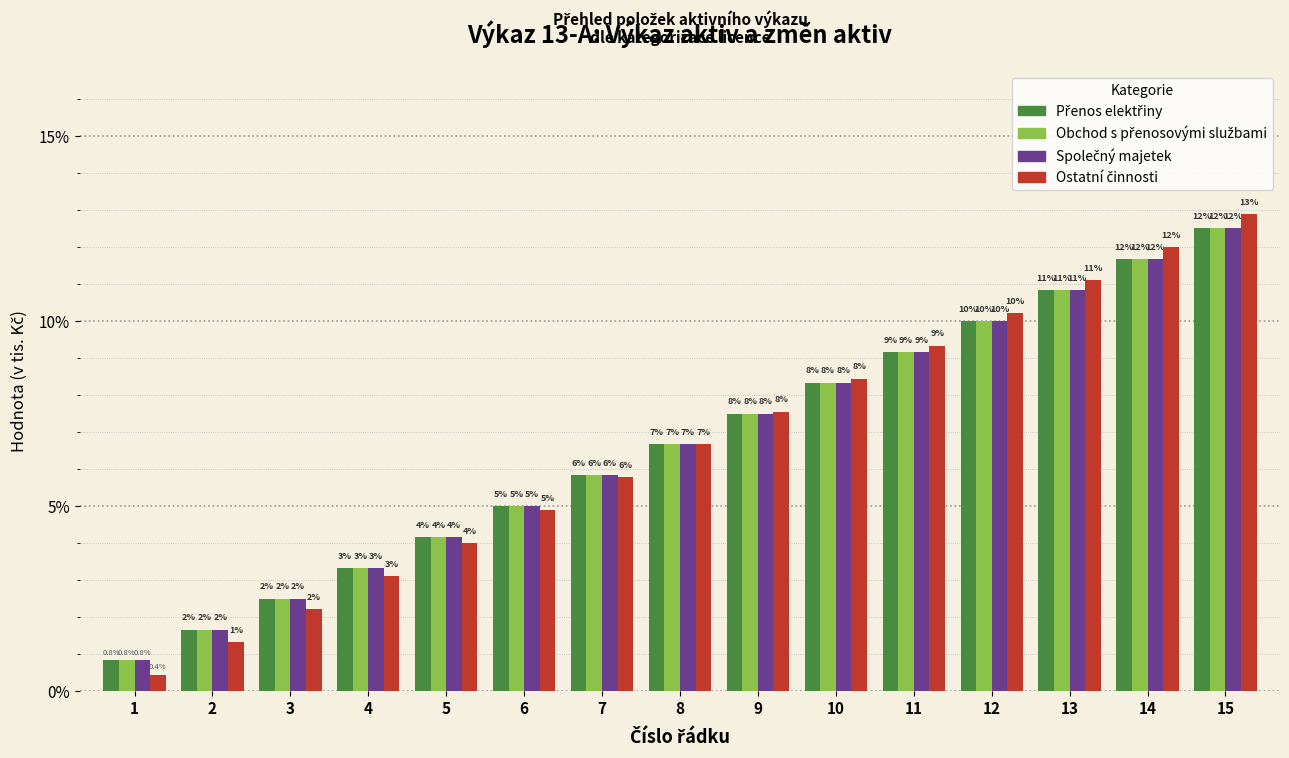

How many groups of bars are there?

15